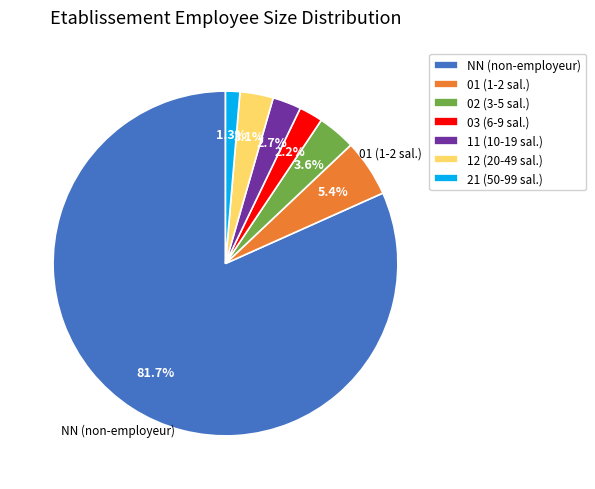

Is it true that 21 is 1% of the pie?

True